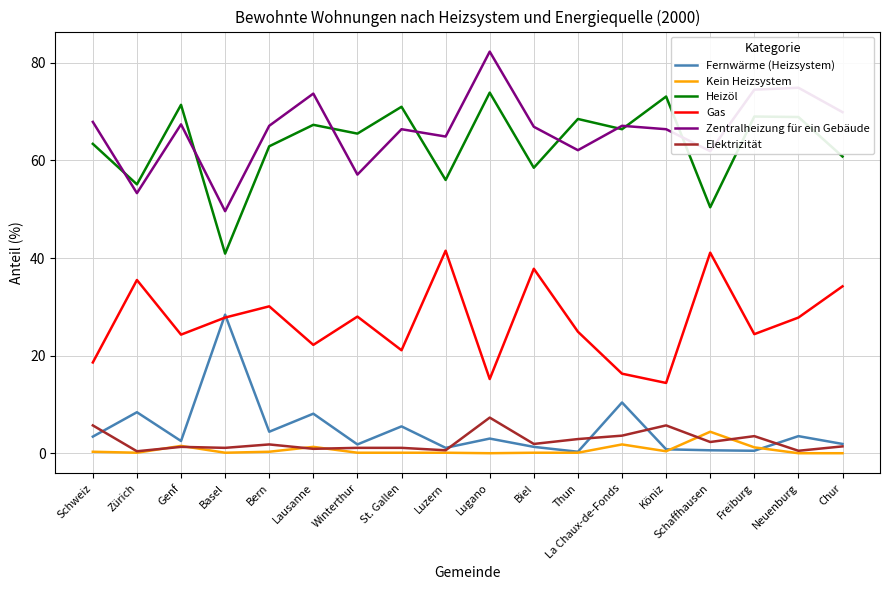

Is it true that Gas equals 72.3 at Luzern?

False